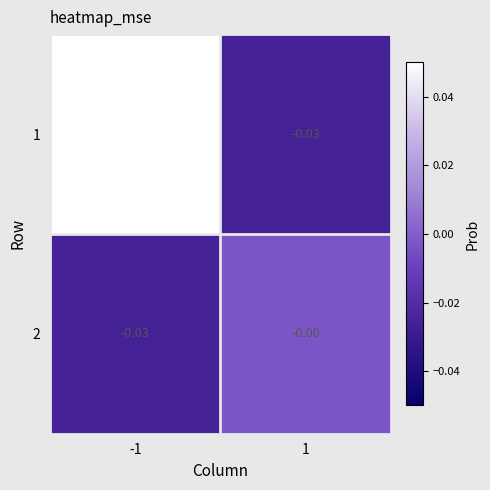

Reading left to right, list all the values displayed in this chart.

1: -1=0.1	1=-0.0
2: -1=-0.0	1=-0.0